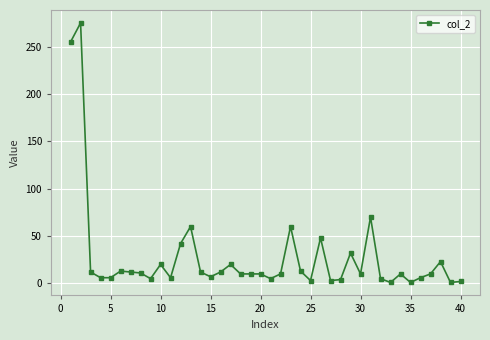

What is the difference between the second highest and second lowest values?

254